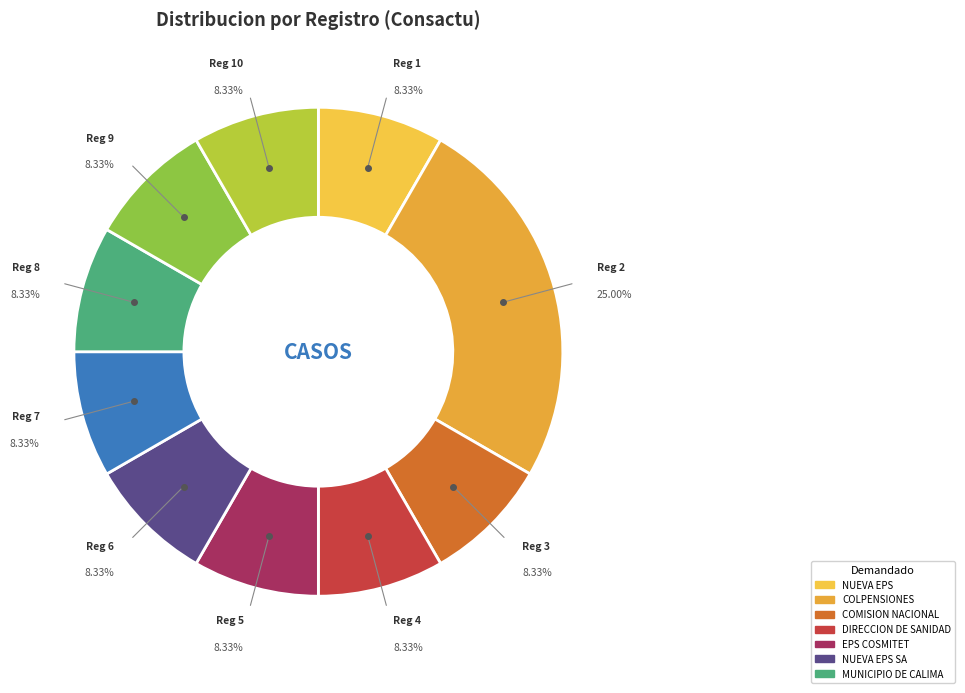

Count the number of slices in the pie.

10